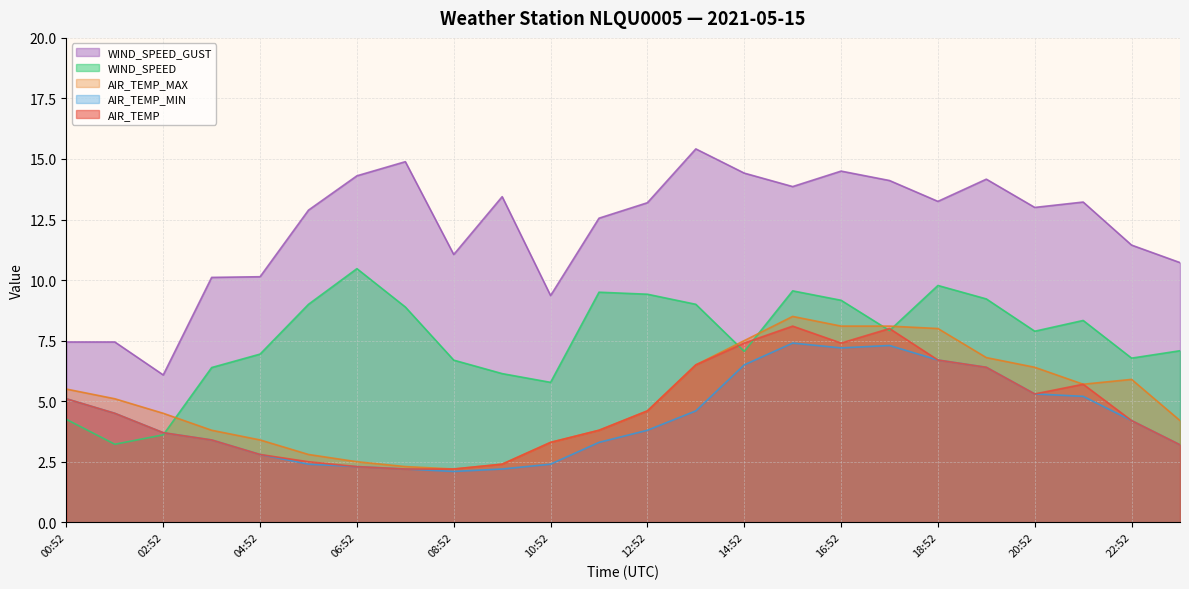

Is it true that AIR_TEMP_MAX equals 3.4 at 04:52?

True